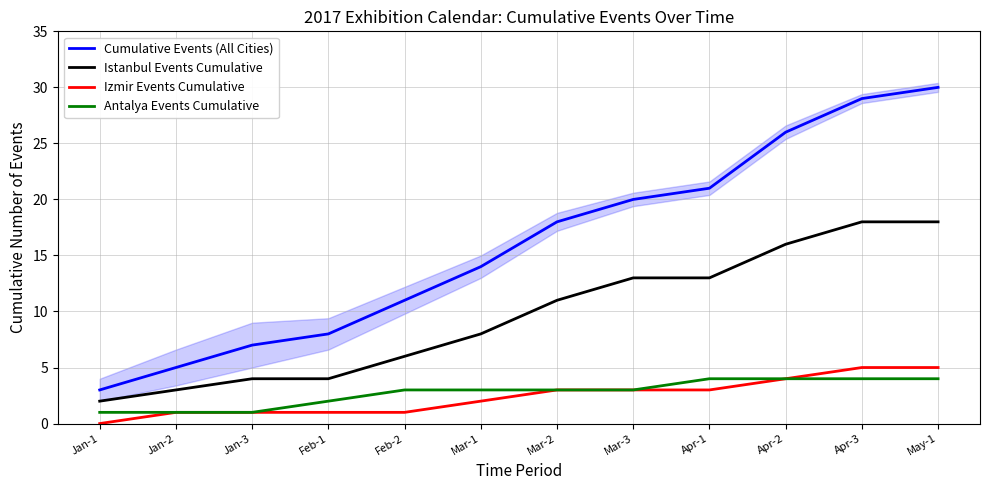

Which series has the largest range (max minus min)?

Cumulative Events (All Cities)